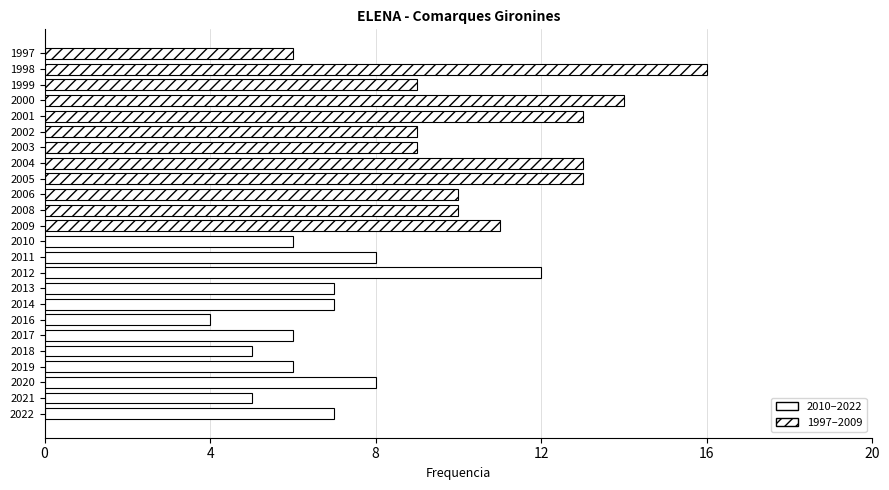

What is the approximate value at 2012?

12